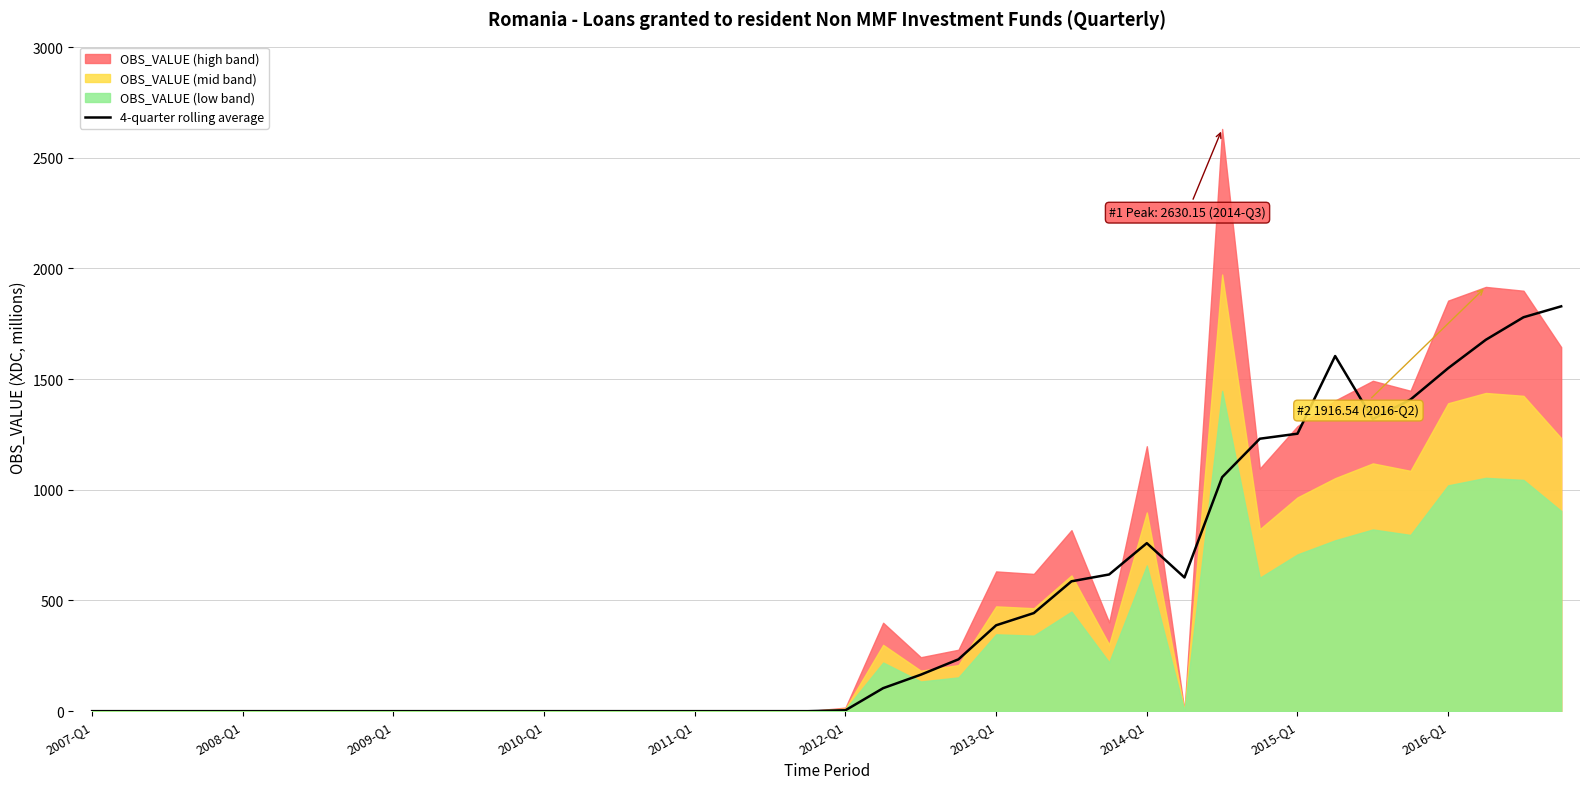

Which has a higher value, 17 or 2010-Q1?

17